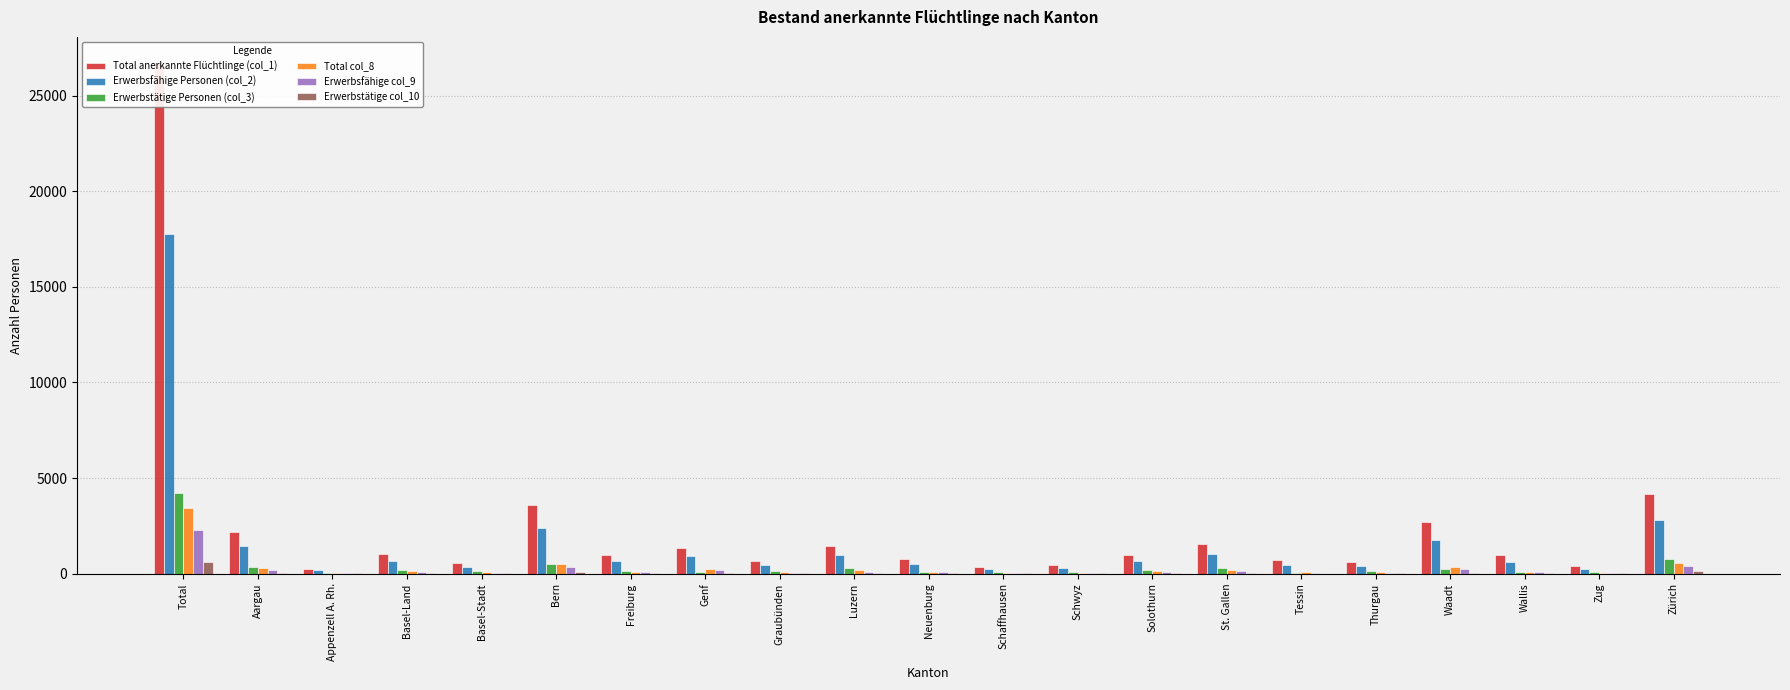

What is the label of the 16th bar from the right?

Bern